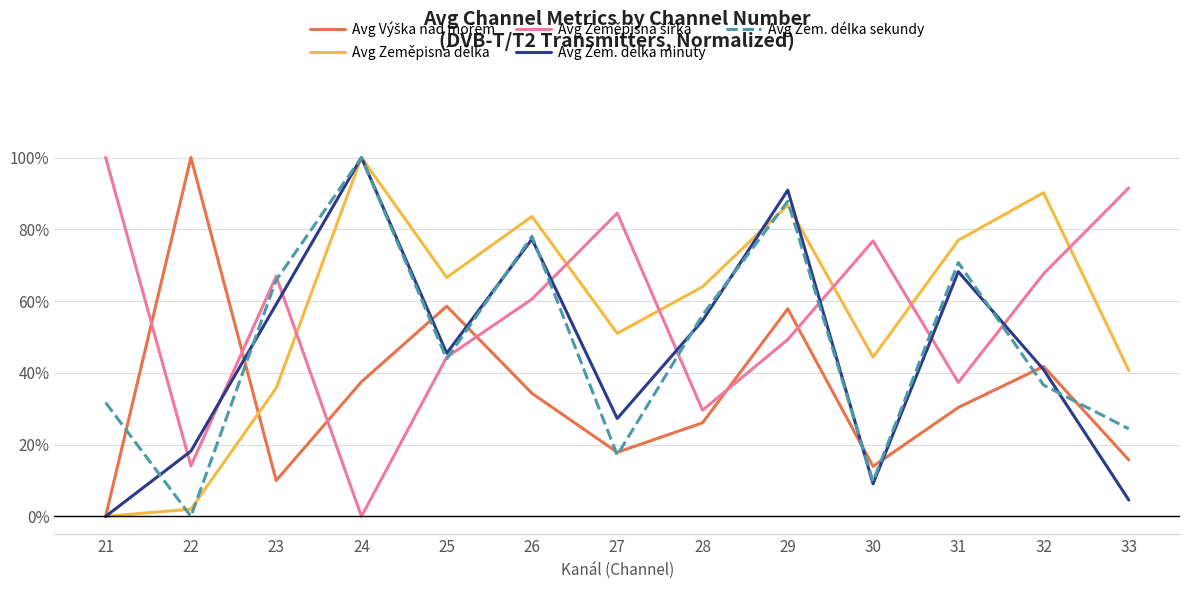

Does the chart display data point markers on the line(s)?

No